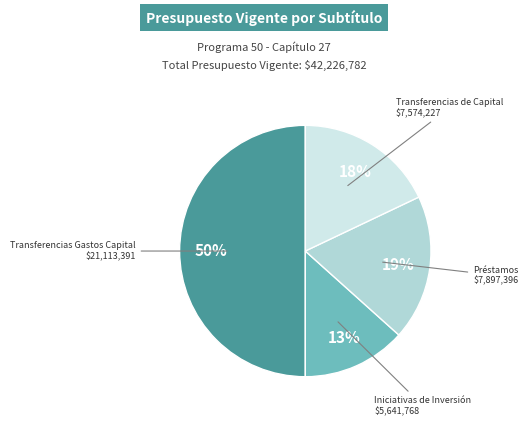

To the nearest percent, what is the difference between the largest and smallest slice percentages?

37%